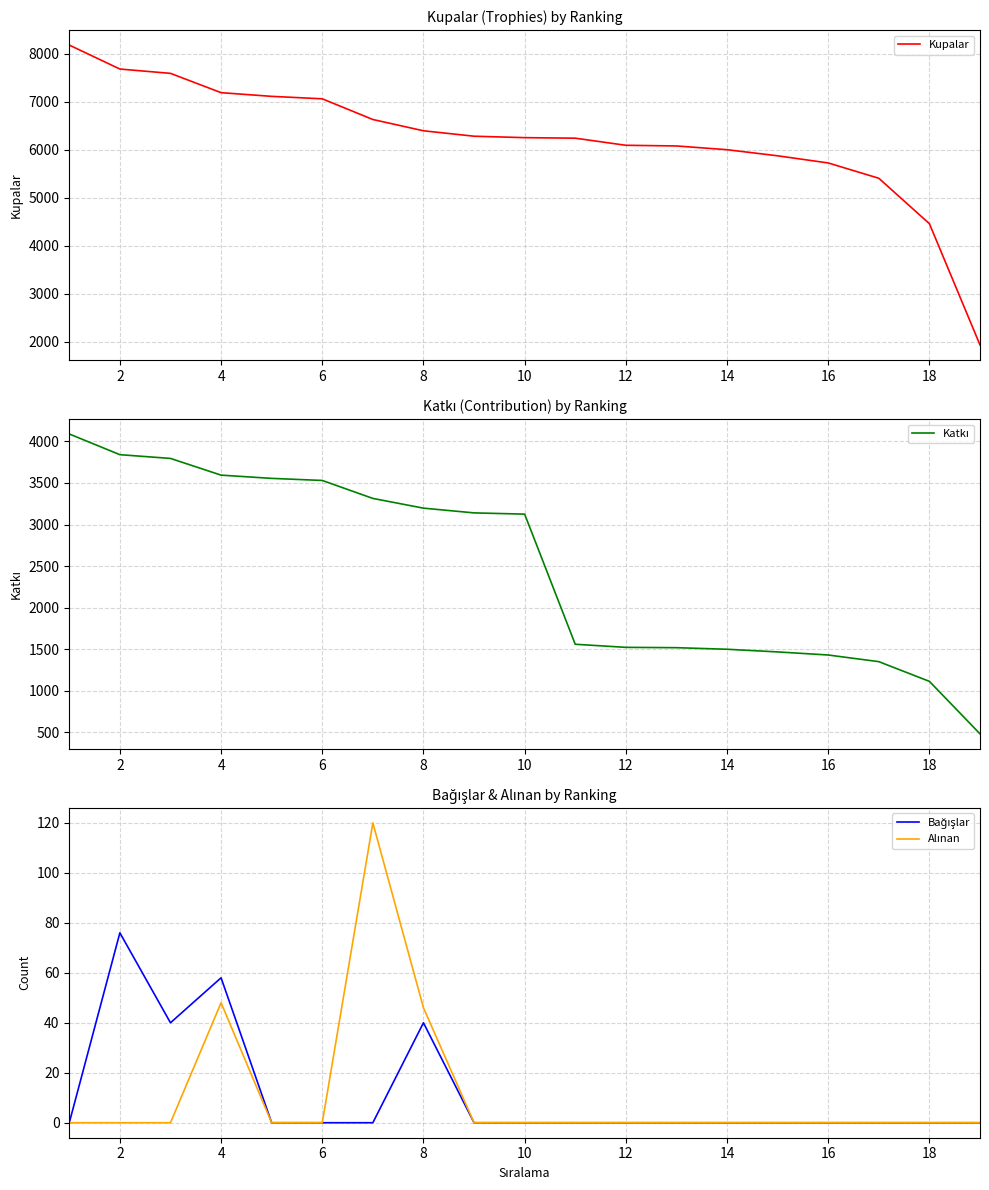

The value of Kupalar at 8 is 3312. True or false?

False